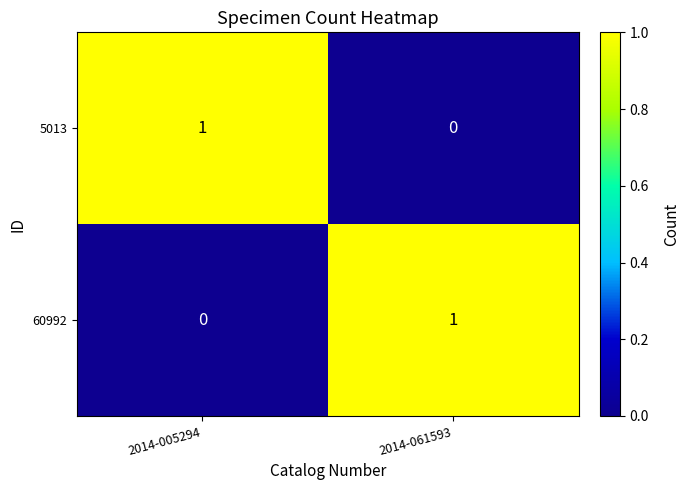

At which label is 60992 closest to 0?

2014-005294